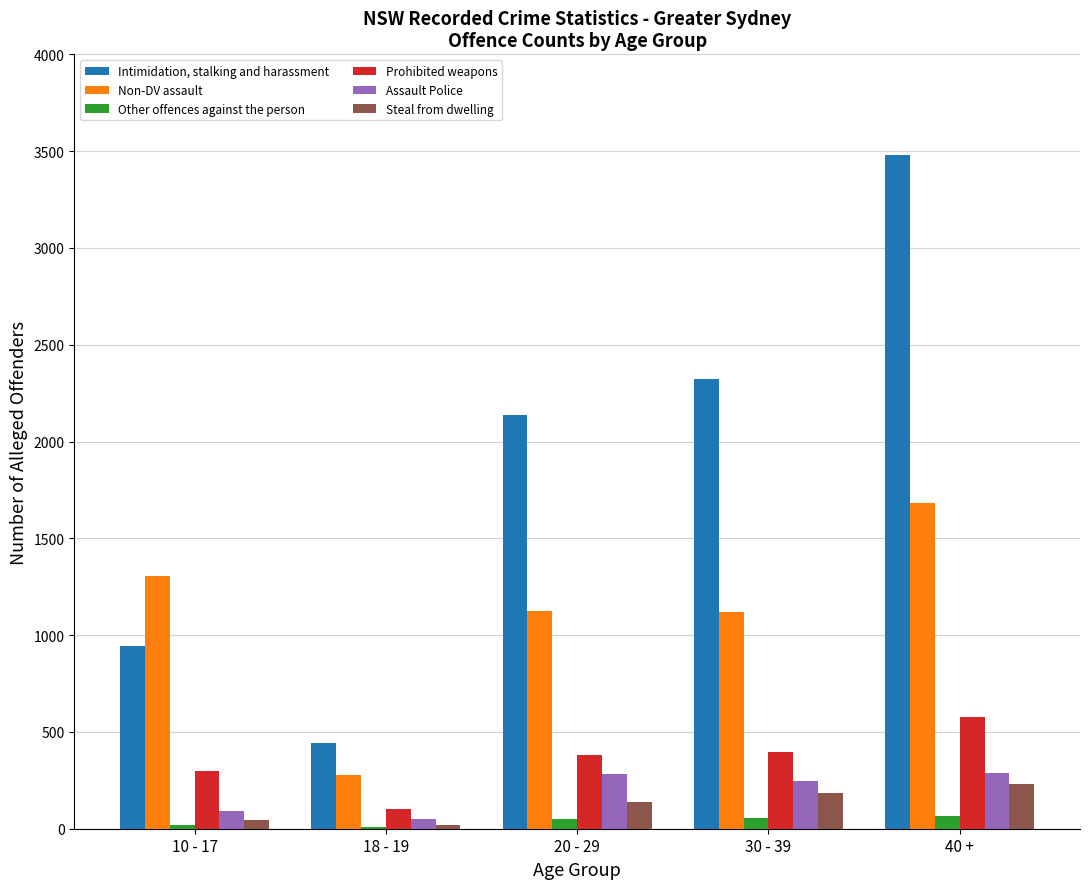

What is the approximate value of Prohibited weapons at 20 - 29, to the nearest 50?

400